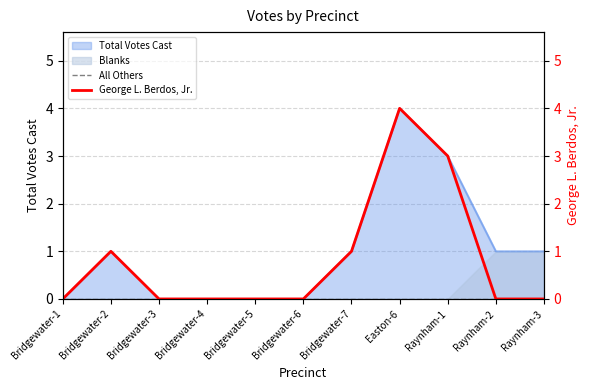

Which has a higher value, Raynham-1 or Bridgewater-7?

Raynham-1